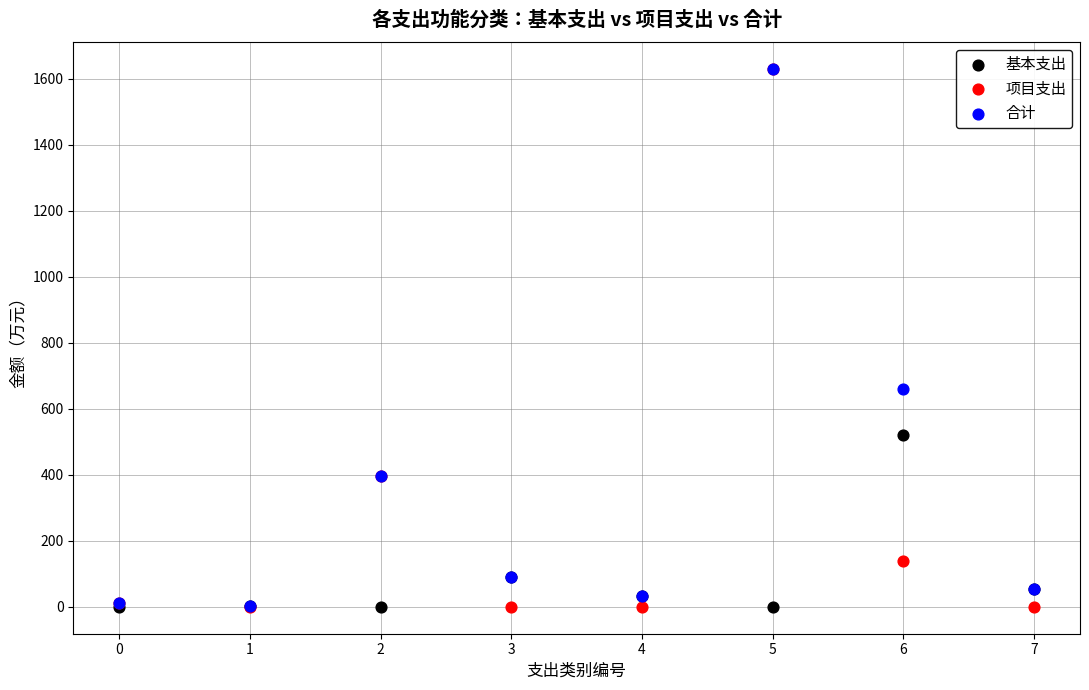

In the 合计 series, what Y value is closest to 815?

659.5